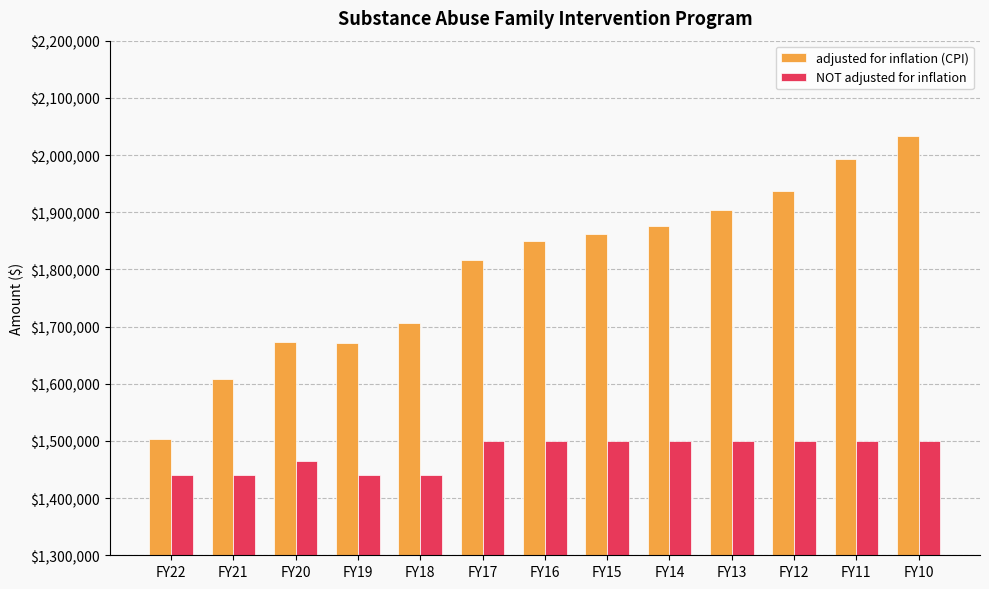

What is the value of the NOT adjusted for inflation bar at the 8th from the left?

1500000